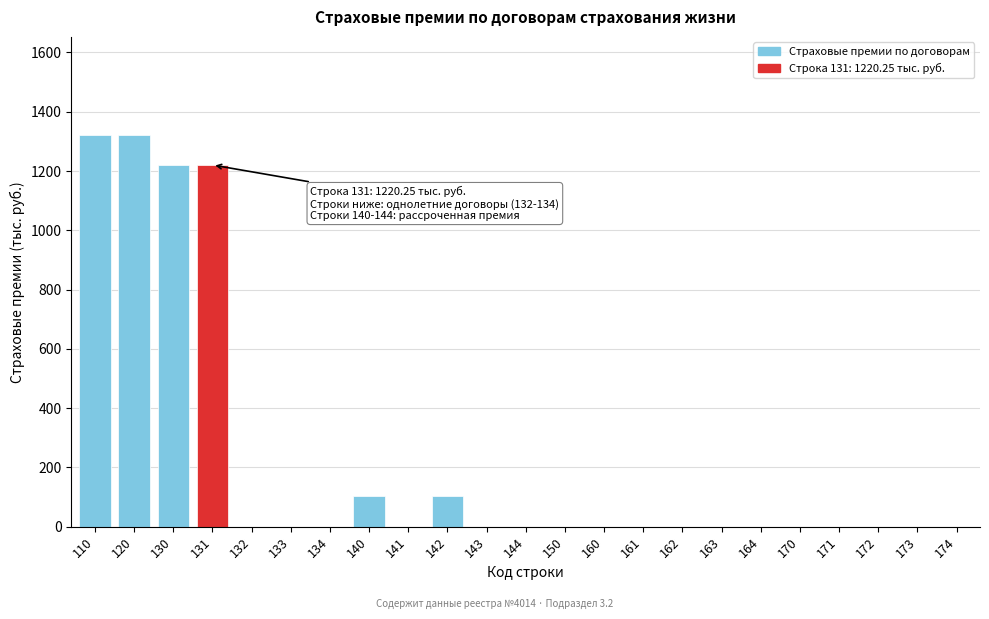

Reading left to right, extract all data points from this chart.

110=1322.2	120=1322.2	130=1220.3	131=1220.3	132=0.0	133=0.0	134=0.0	140=102.0	141=0.0	142=102.0	143=0.0	144=0.0	150=0.0	160=0.0	161=0.0	162=0.0	163=0.0	164=0.0	170=0.0	171=0.0	172=0.0	173=0.0	174=0.0